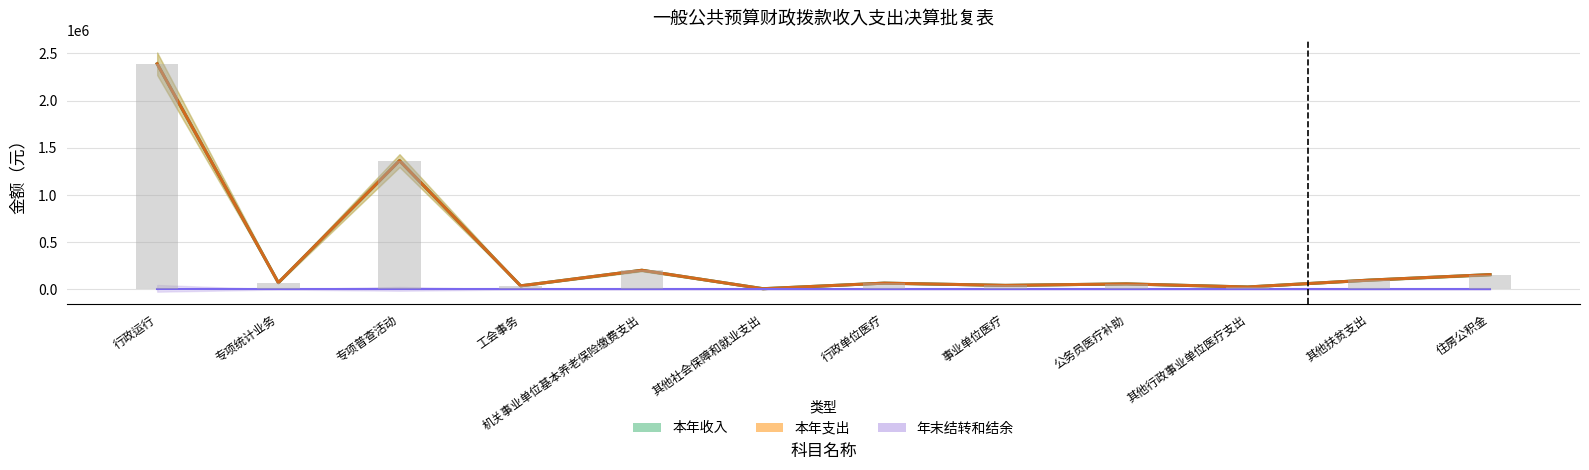

How many bars are there in total?

24